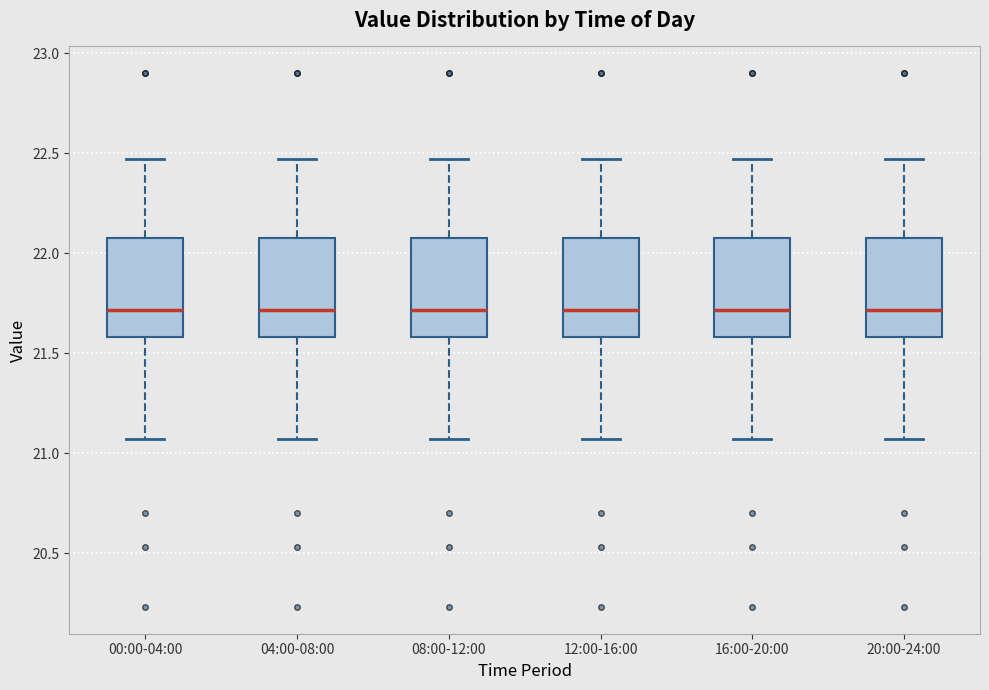

Reading left to right, transcribe this box plot: for each box, give where its median line is, the range the box spans, and where its two whiskers end, as read against the y-axis. The values are not printed on the chart, so give them approximately, as read against the axis.

00:00-04:00: median 21.70, box 21.60 to 22.10, whiskers 21.05 to 22.45
04:00-08:00: median 21.70, box 21.60 to 22.10, whiskers 21.05 to 22.45
08:00-12:00: median 21.70, box 21.60 to 22.10, whiskers 21.05 to 22.45
12:00-16:00: median 21.70, box 21.60 to 22.10, whiskers 21.05 to 22.45
16:00-20:00: median 21.70, box 21.60 to 22.10, whiskers 21.05 to 22.45
20:00-24:00: median 21.70, box 21.60 to 22.10, whiskers 21.05 to 22.45